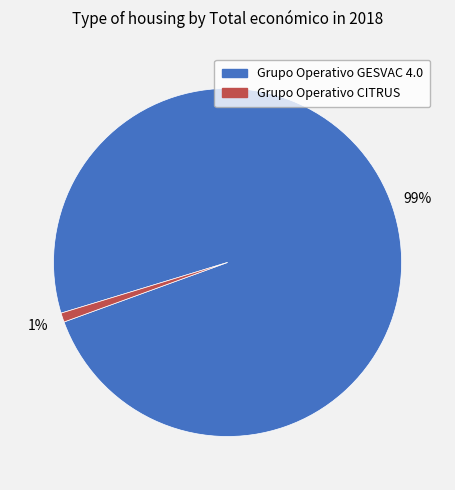

Combined, do Grupo Operativo GESVAC 4.0 and Grupo Operativo CITRUS account for over 50%?

Yes